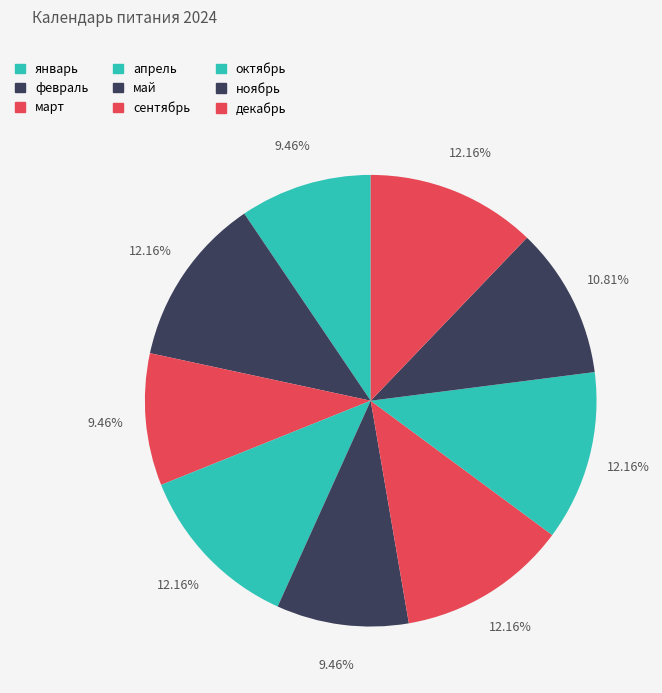

Rank the categories by value from highest to lowest.

февраль, апрель, сентябрь, октябрь, декабрь, ноябрь, январь, март, май